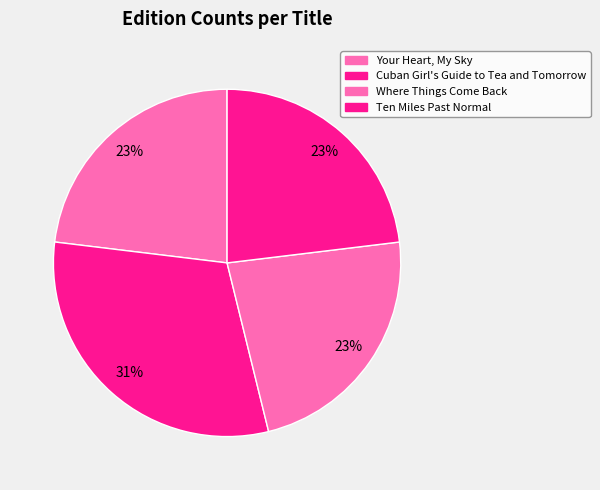

Does any single category account for the majority?

No